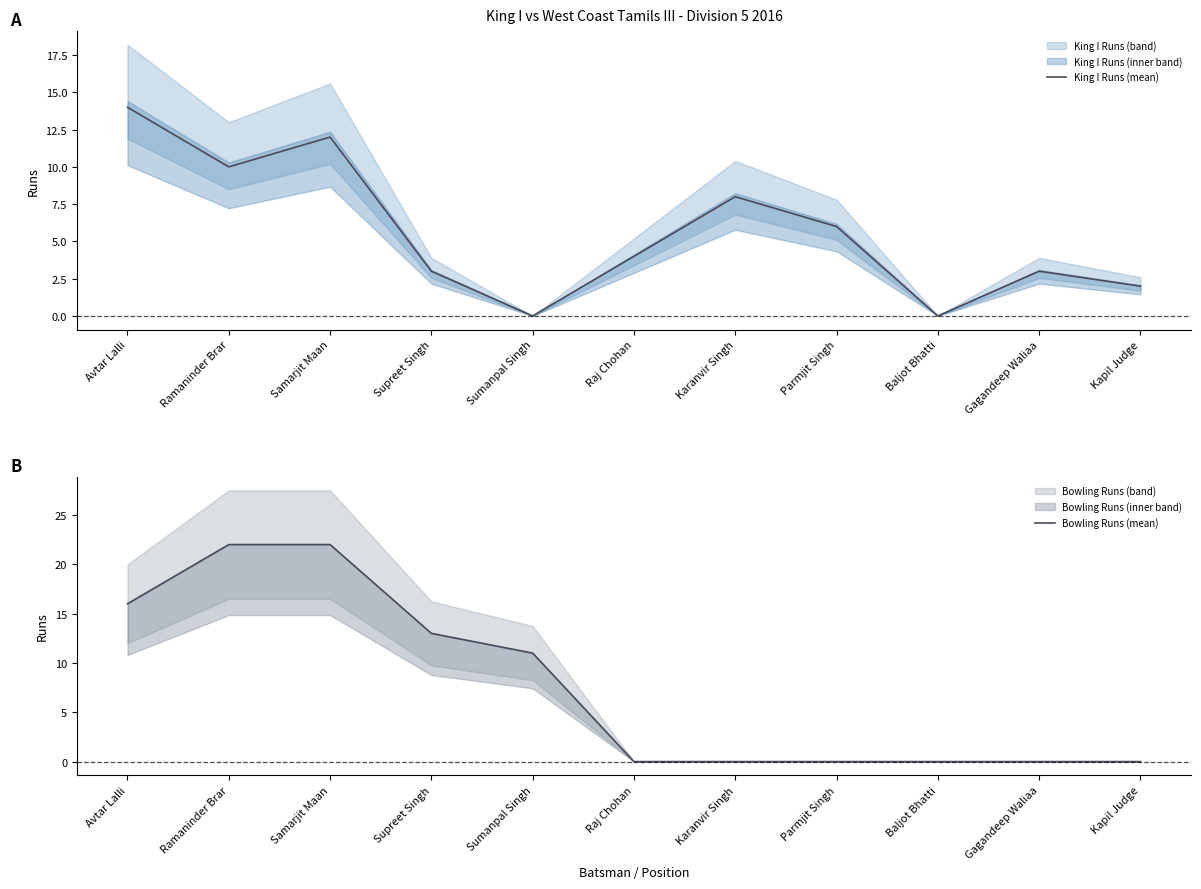

How many distinct data groups are displayed?

2